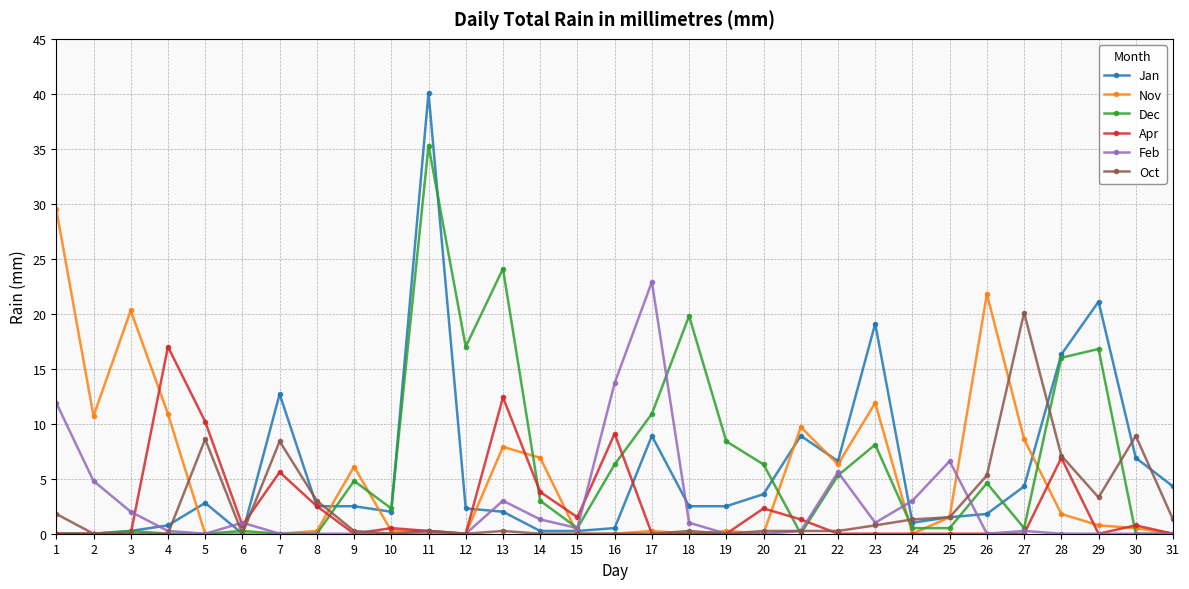

Is it true that Dec equals 4.8 at 9?

True